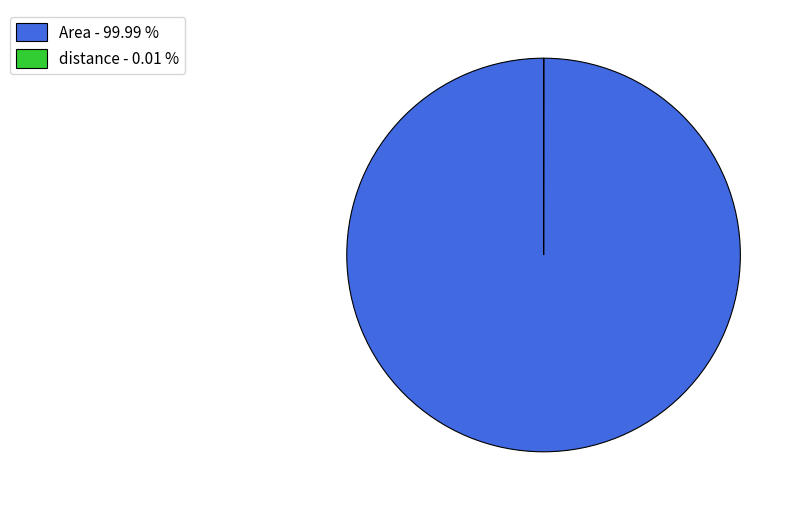

Does any single category account for the majority?

Yes